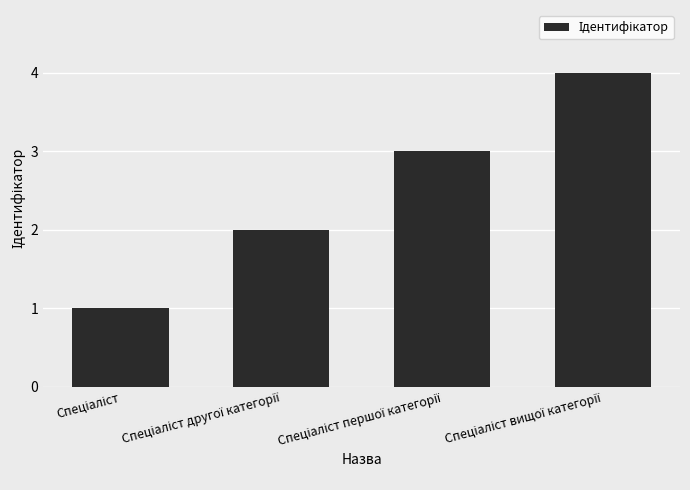

Does the chart contain stacked bars?

No